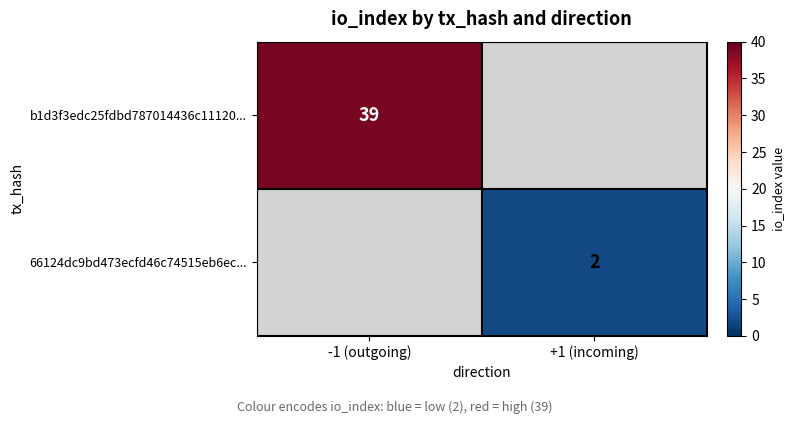

What is the maximum value shown in the chart?

39.0